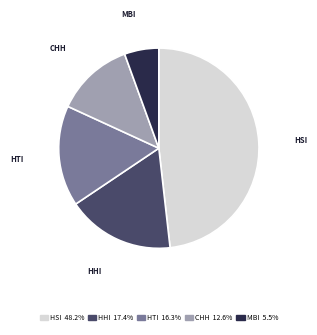

Does MBI represent more than half of the total?

No